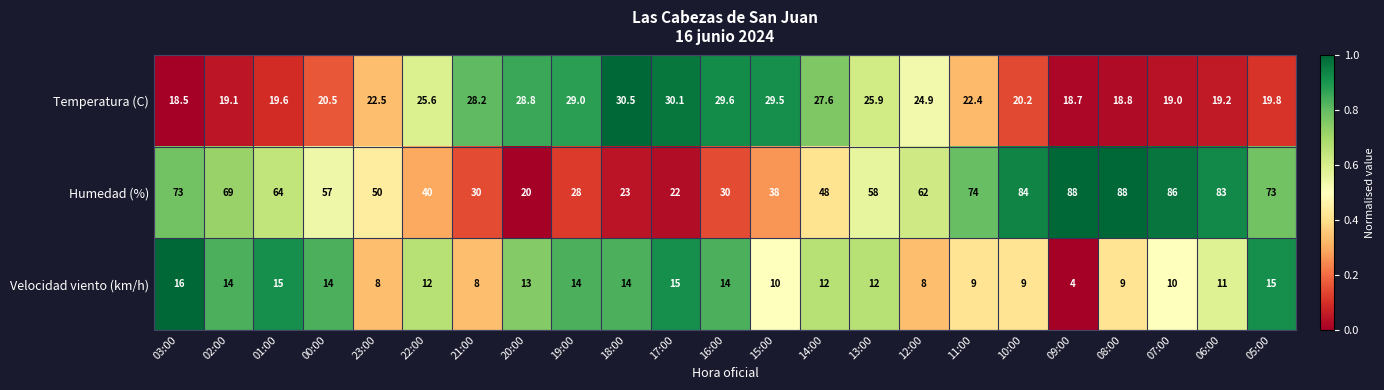

Which series changed the most between 15:00 and 12:00?

Humedad (%)